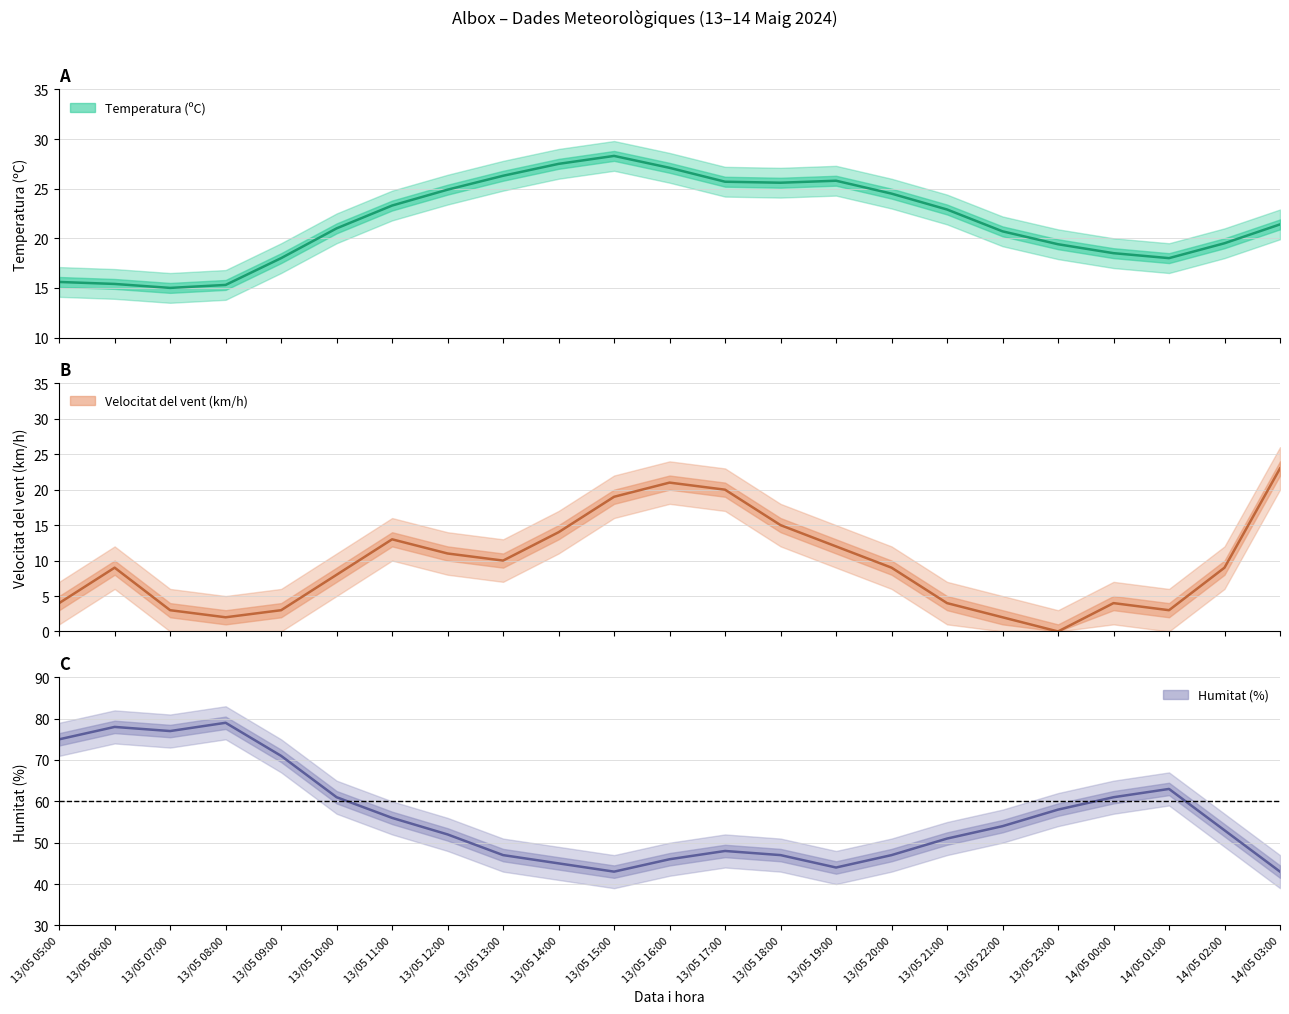

Reading right to left, list all the values displayed in this chart.

Temperatura (ºC): 14/05 03:00=21.4	14/05 02:00=19.5	14/05 01:00=18.0	14/05 00:00=18.5	13/05 23:00=19.4	13/05 22:00=20.7	13/05 21:00=22.9	13/05 20:00=24.5	13/05 19:00=25.8	13/05 18:00=25.6	13/05 17:00=25.7	13/05 16:00=27.1	13/05 15:00=28.3	13/05 14:00=27.5	13/05 13:00=26.3	13/05 12:00=24.9	13/05 11:00=23.3	13/05 10:00=21.0	13/05 09:00=18.0	13/05 08:00=15.3	13/05 07:00=15.0	13/05 06:00=15.4	13/05 05:00=15.6
Velocitat del vent (km/h): 14/05 03:00=23.0	14/05 02:00=9.0	14/05 01:00=3.0	14/05 00:00=4.0	13/05 23:00=0.0	13/05 22:00=2.0	13/05 21:00=4.0	13/05 20:00=9.0	13/05 19:00=12.0	13/05 18:00=15.0	13/05 17:00=20.0	13/05 16:00=21.0	13/05 15:00=19.0	13/05 14:00=14.0	13/05 13:00=10.0	13/05 12:00=11.0	13/05 11:00=13.0	13/05 10:00=8.0	13/05 09:00=3.0	13/05 08:00=2.0	13/05 07:00=3.0	13/05 06:00=9.0	13/05 05:00=4.0
Humitat (%): 14/05 03:00=43.0	14/05 02:00=53.0	14/05 01:00=63.0	14/05 00:00=61.0	13/05 23:00=58.0	13/05 22:00=54.0	13/05 21:00=51.0	13/05 20:00=47.0	13/05 19:00=44.0	13/05 18:00=47.0	13/05 17:00=48.0	13/05 16:00=46.0	13/05 15:00=43.0	13/05 14:00=45.0	13/05 13:00=47.0	13/05 12:00=52.0	13/05 11:00=56.0	13/05 10:00=61.0	13/05 09:00=71.0	13/05 08:00=79.0	13/05 07:00=77.0	13/05 06:00=78.0	13/05 05:00=75.0